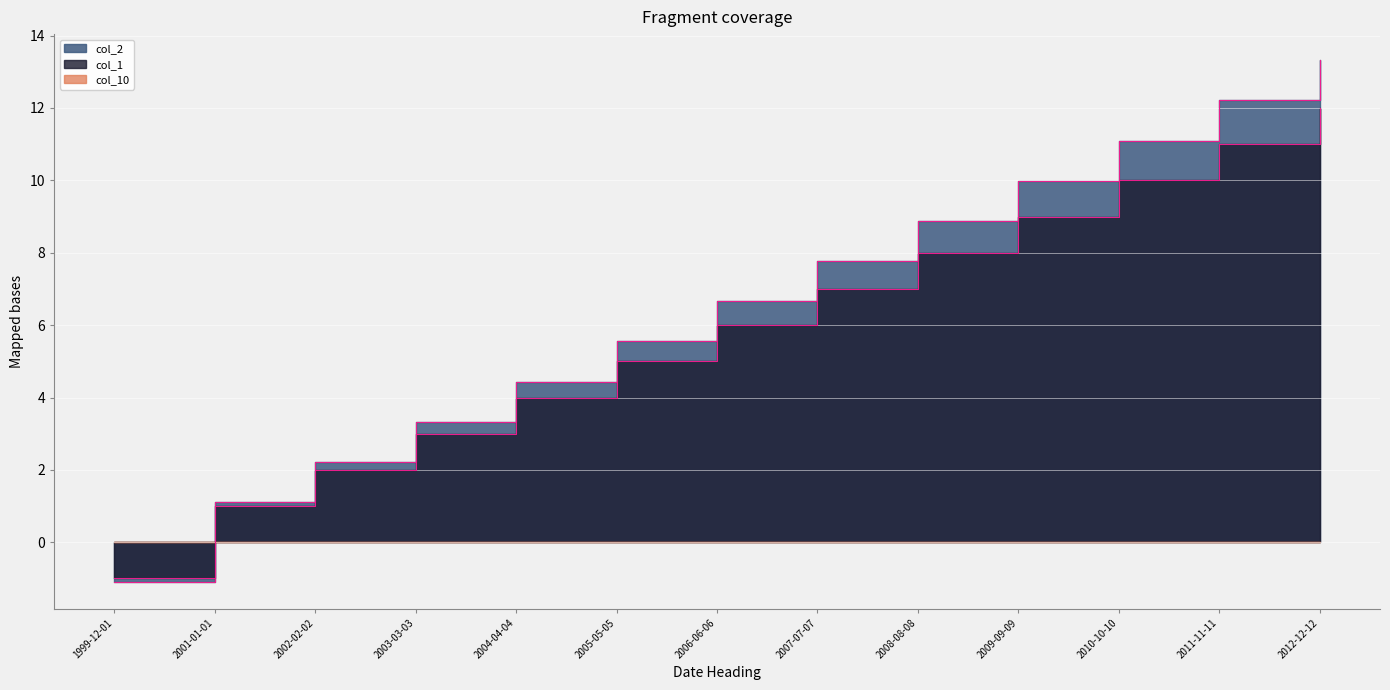

How many intersections are there between col_2 and col_1?

1